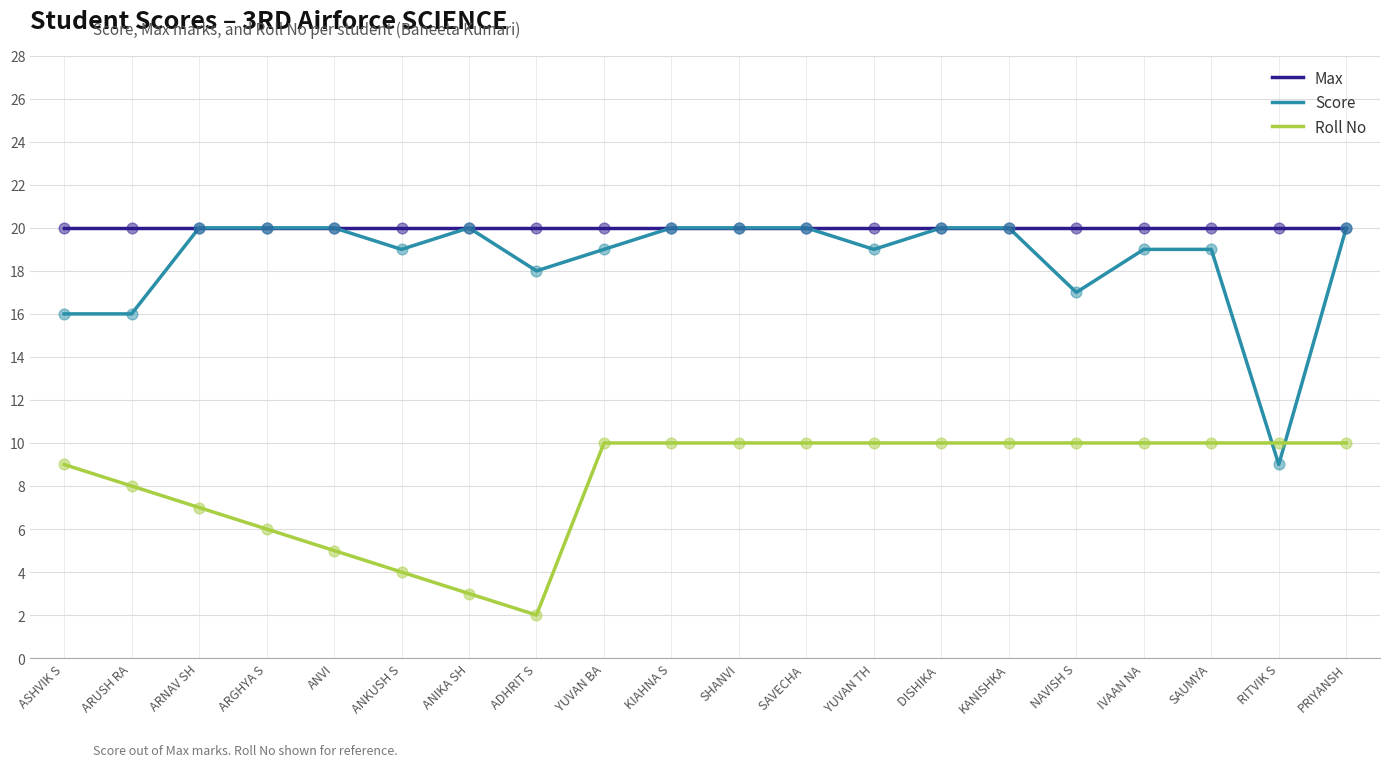

Is the value of Max at KIAHNA S greater than the value of Roll No at ARNAV SH?

Yes